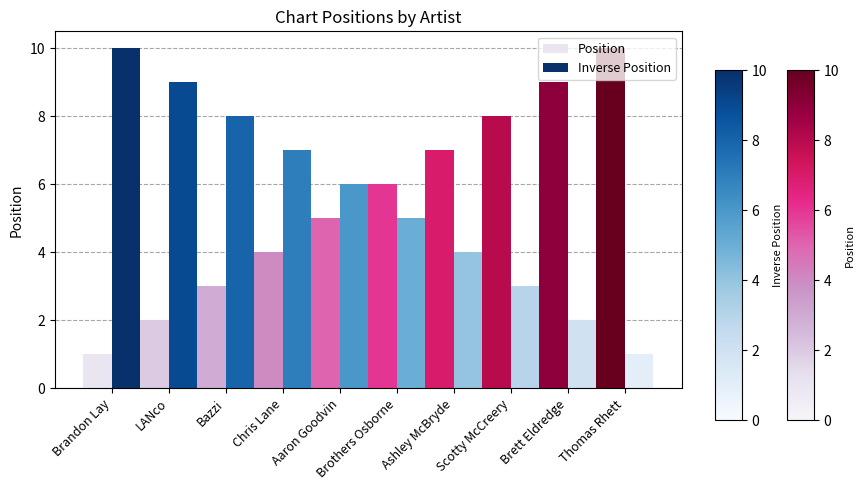

What is the difference between the highest and lowest values at Ashley McBryde?

3